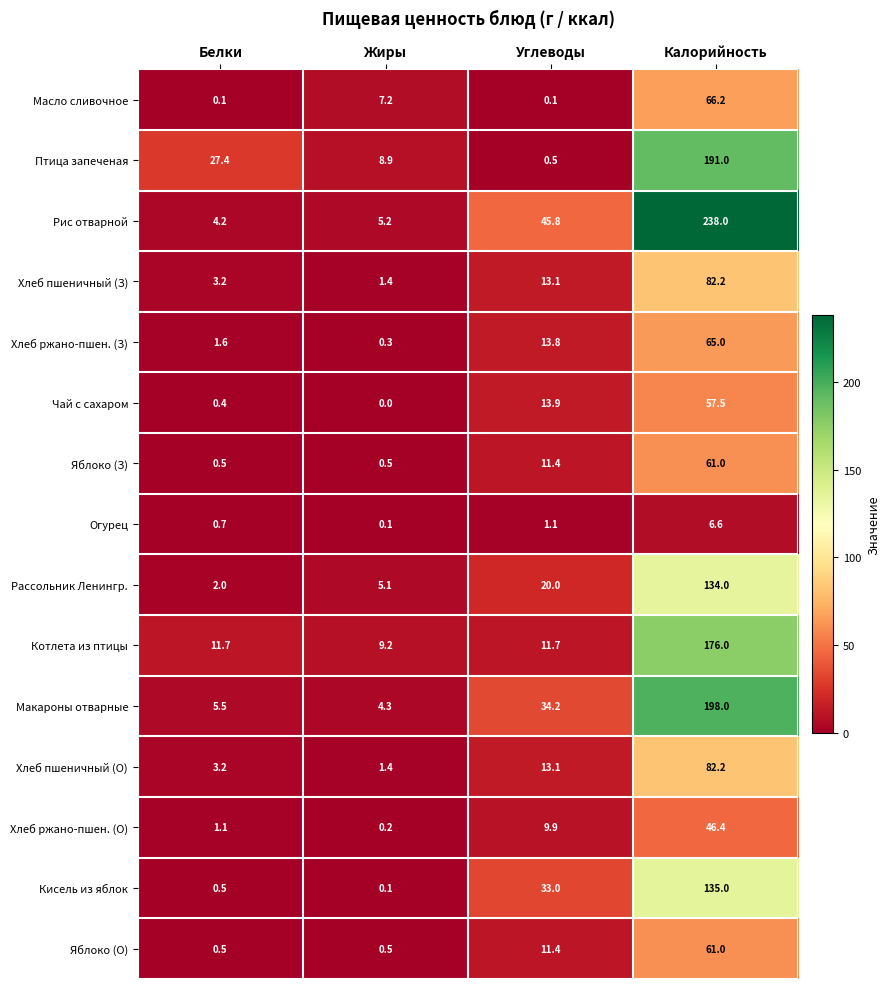

Read the Хлеб ржано-пшен. (З) value at Углеводы.

13.8